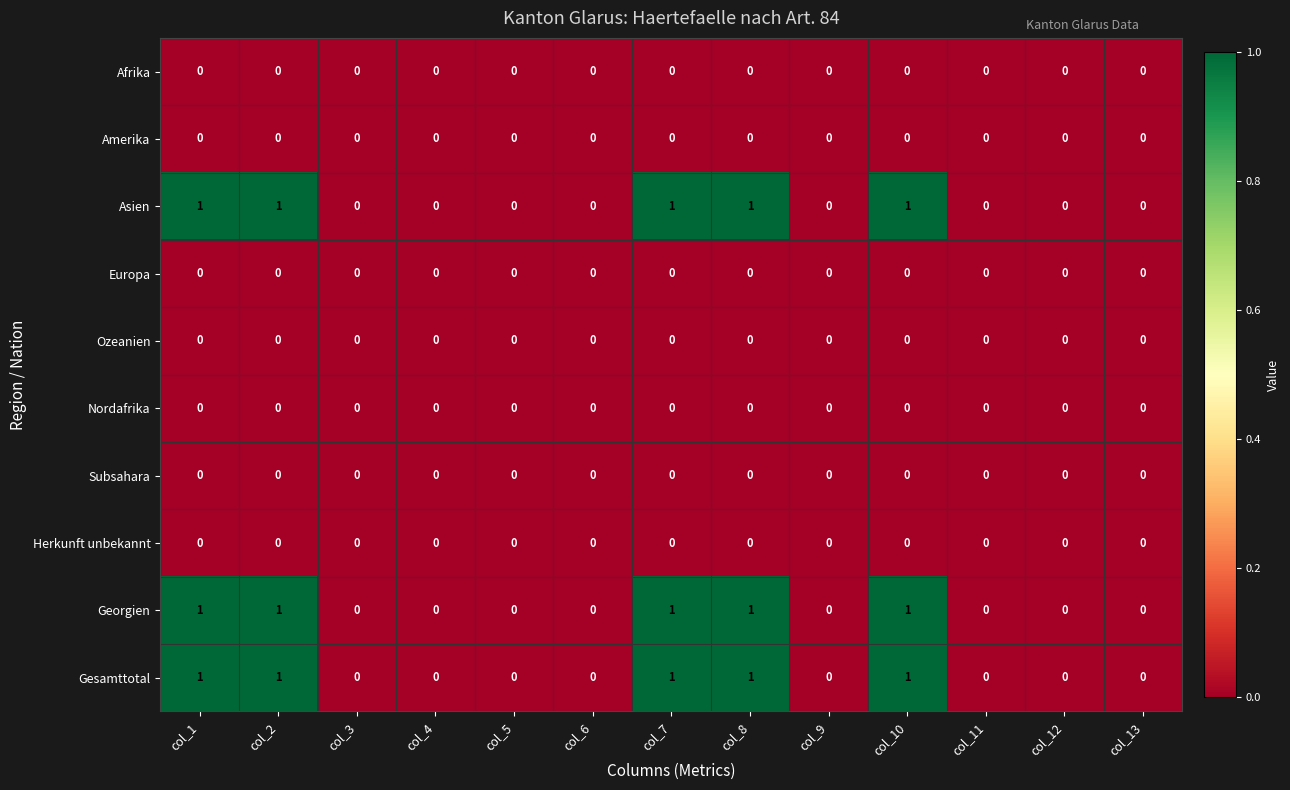

True or false: Amerika has a value of 0 at col_9.

True